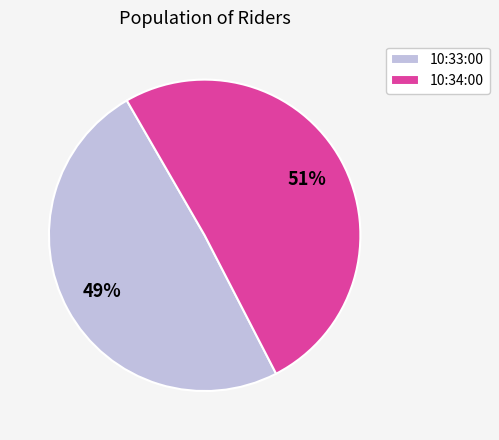

What is the largest slice in the pie chart?

10:34:00